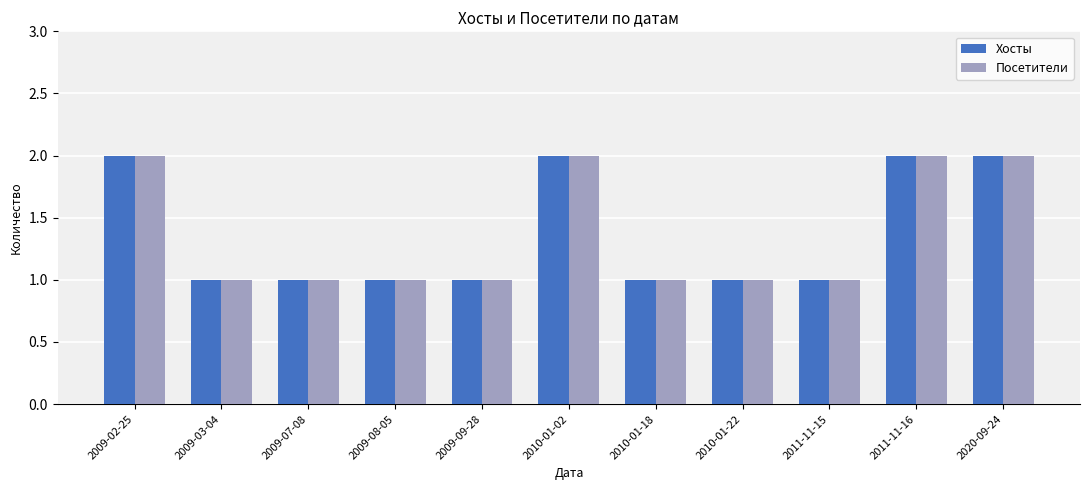

Are the bars grouped side by side (vs. stacked)?

Yes